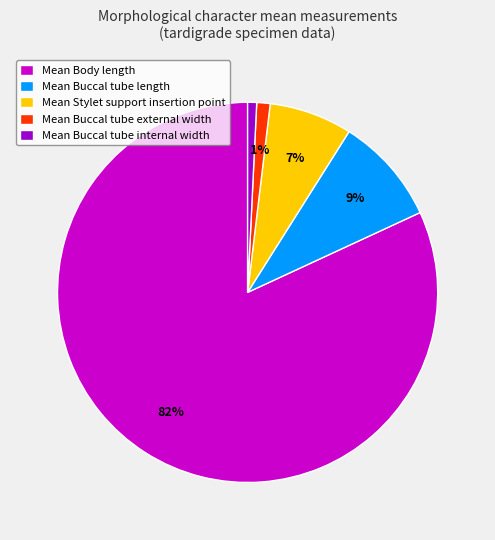

To the nearest percent, what is the difference between the largest and smallest slice percentages?

81%